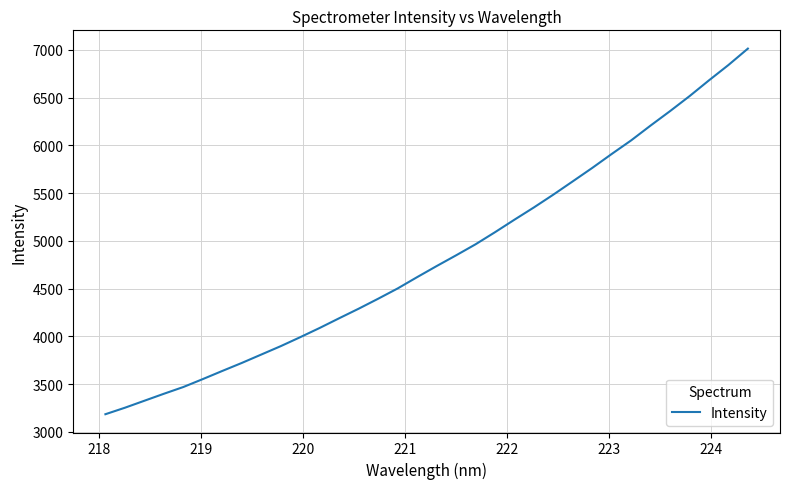

What is the difference between the maximum and minimum values?

3828.1